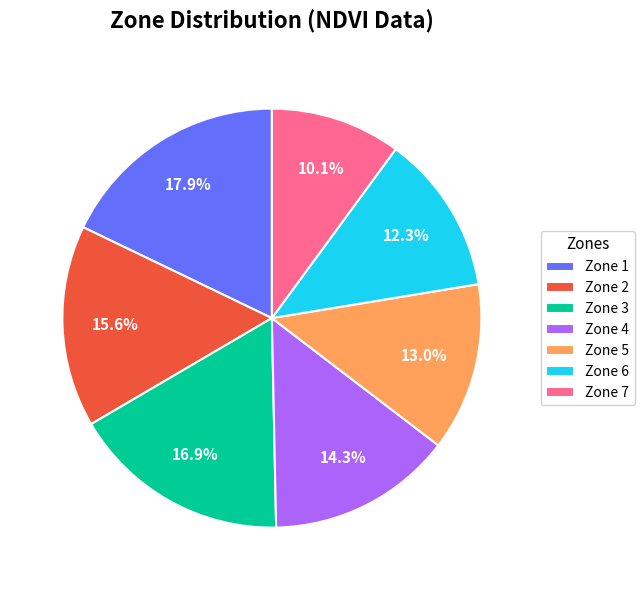

What percentage is the Zone 6 slice, to the nearest percent?

12%